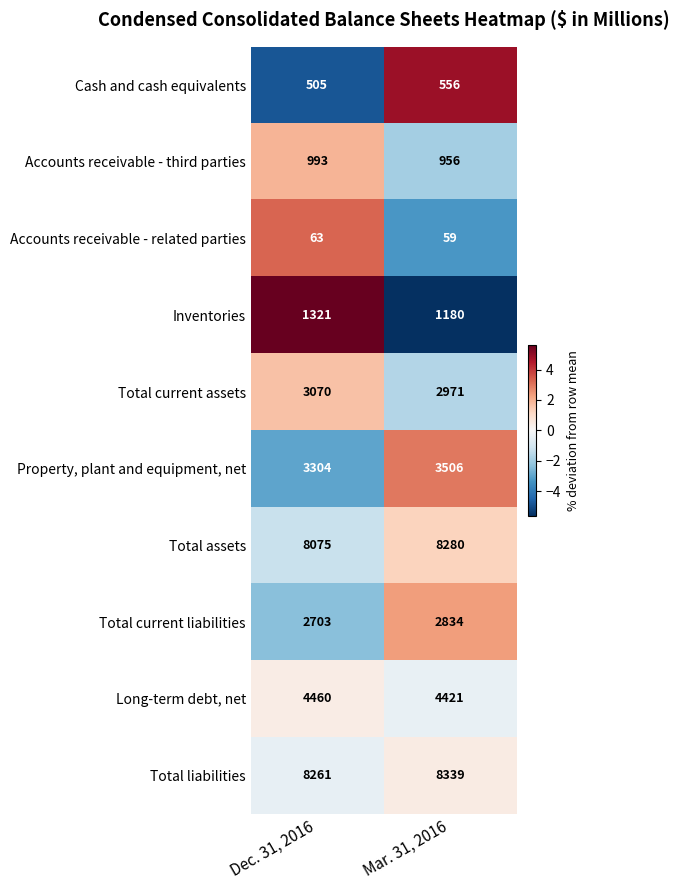

What is the difference between the Long-term debt, net values at Dec. 31, 2016 and Mar. 31, 2016?

39